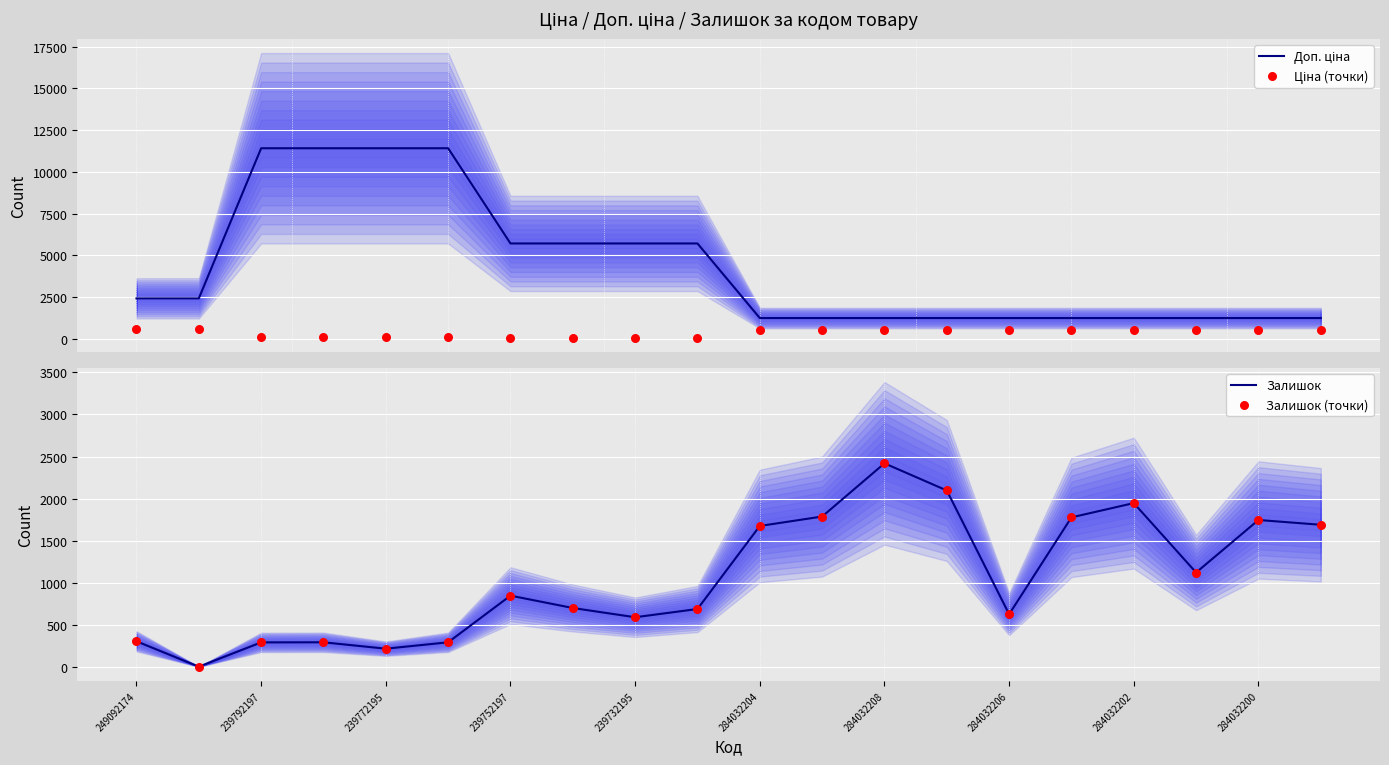

Which series has the widest spread of Y values?

Доп. ціна